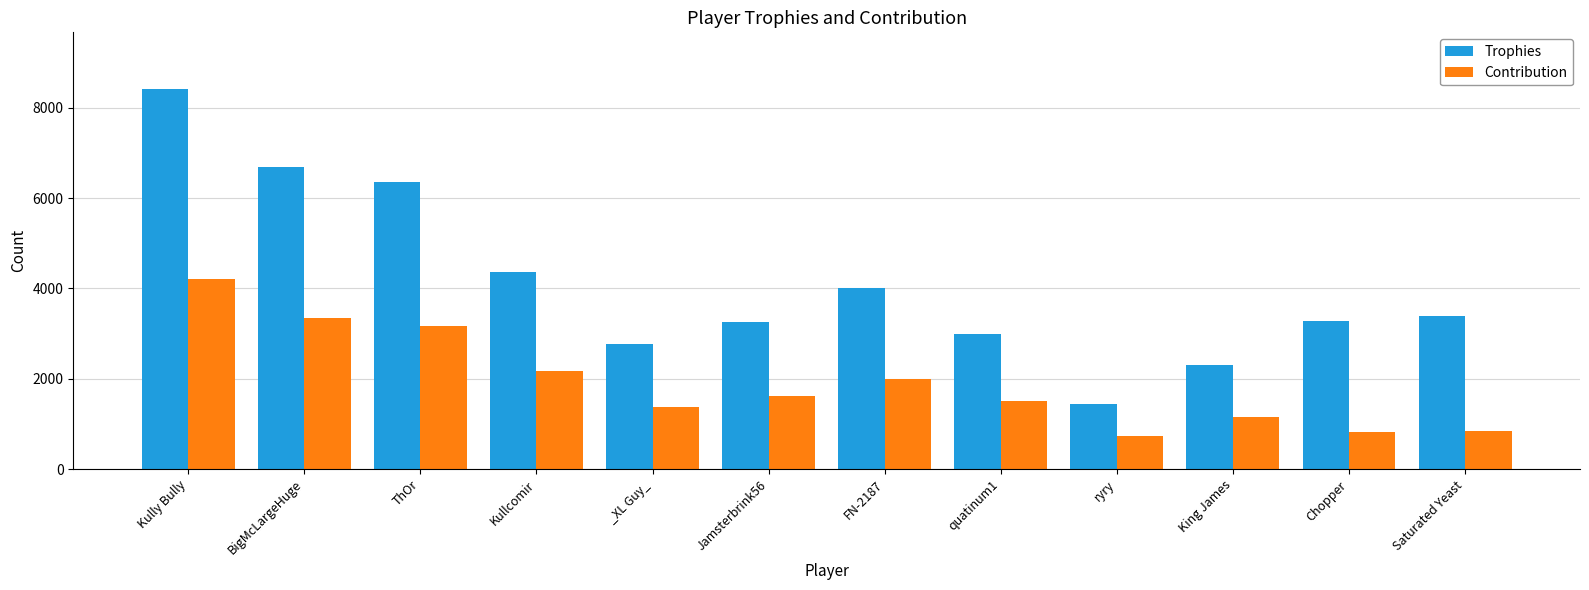

The value of Contribution at quatinum1 is 2458. True or false?

False